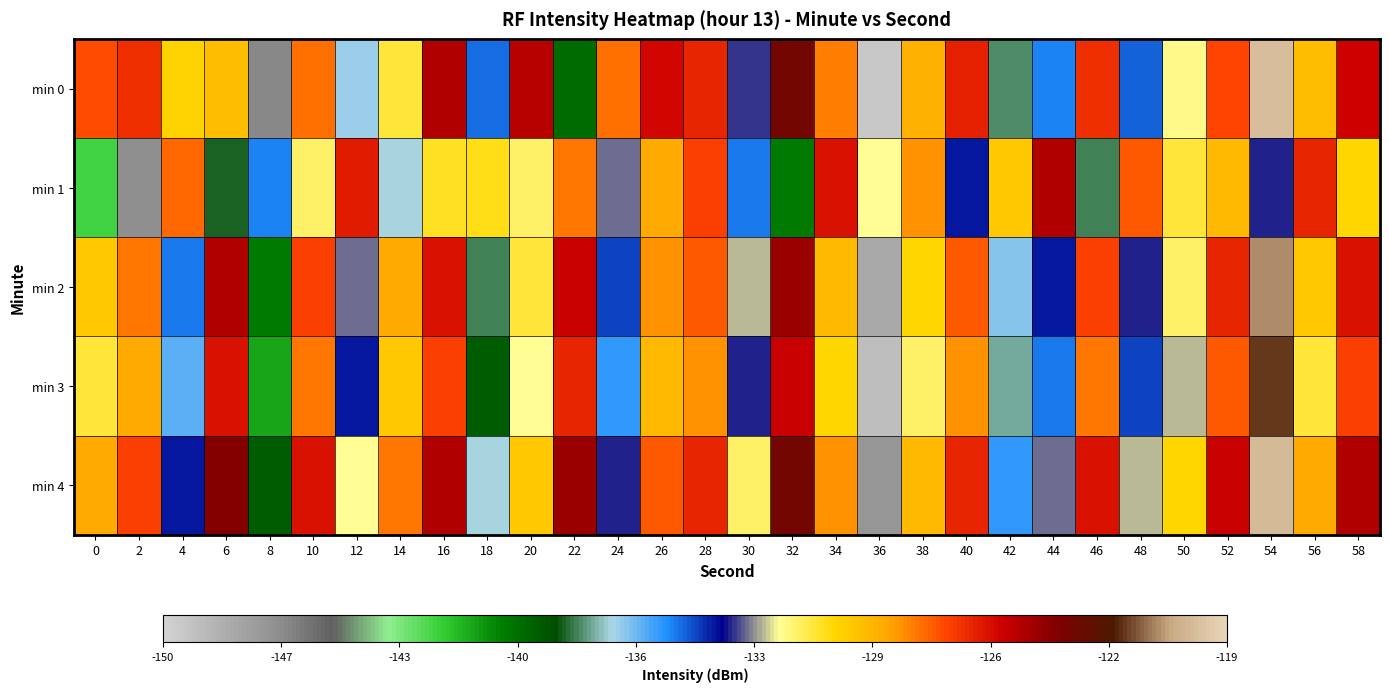

Which has a higher value, 34 or 22?

34